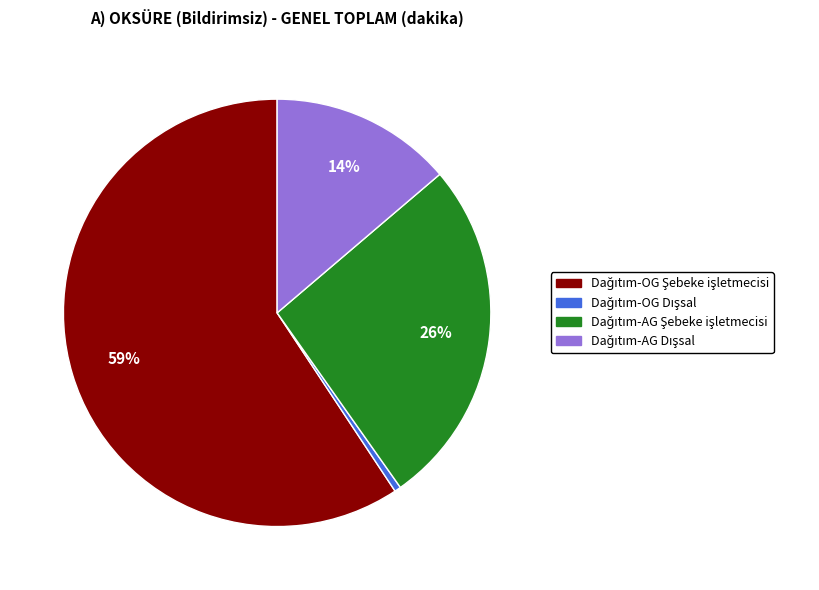

To the nearest percent, what is the average slice percentage?

25%